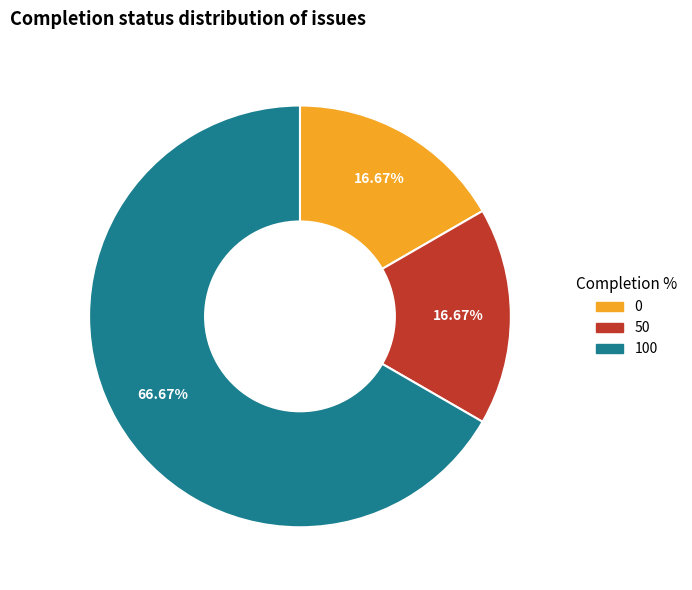

Is there a majority slice in this chart?

Yes